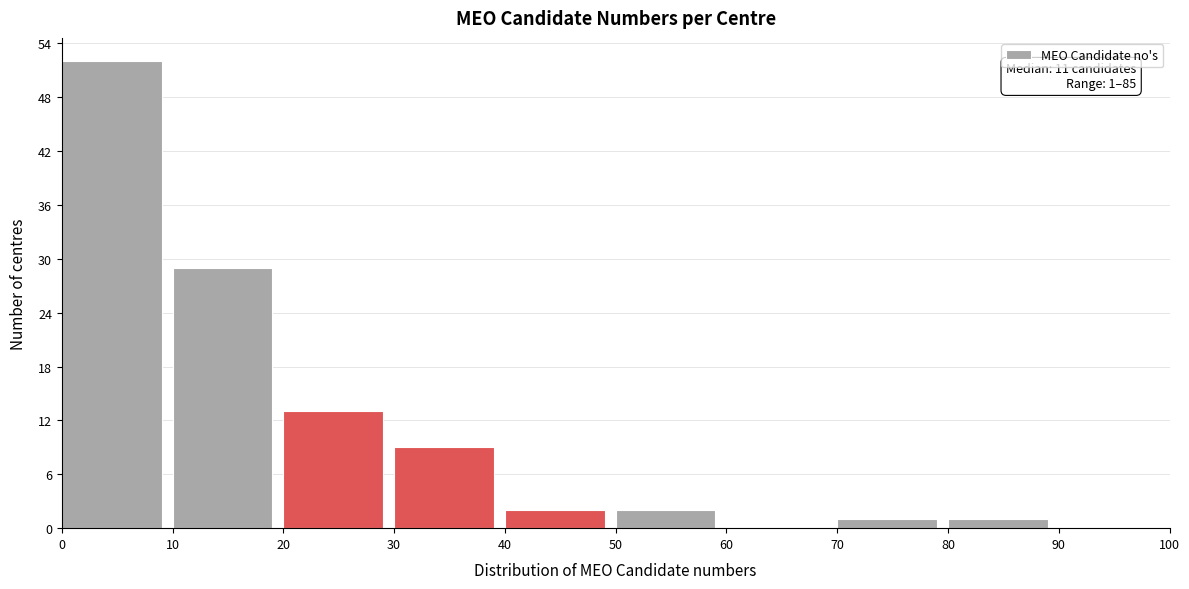

Over which range of the x-axis is the bar tallest?

0 to 10